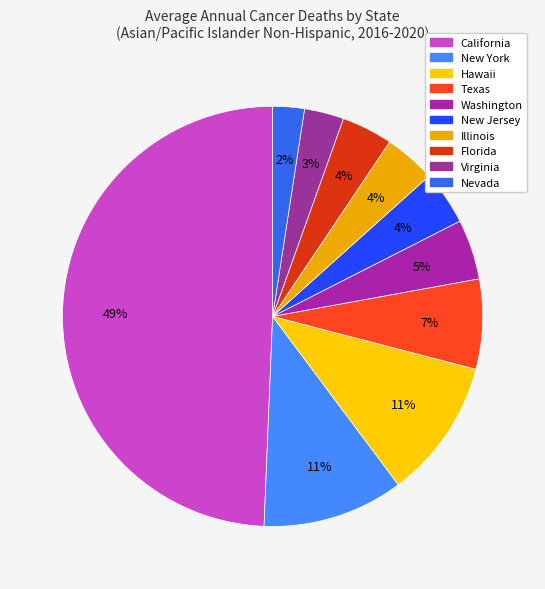

True or false: Florida accounts for 1% of the total.

False